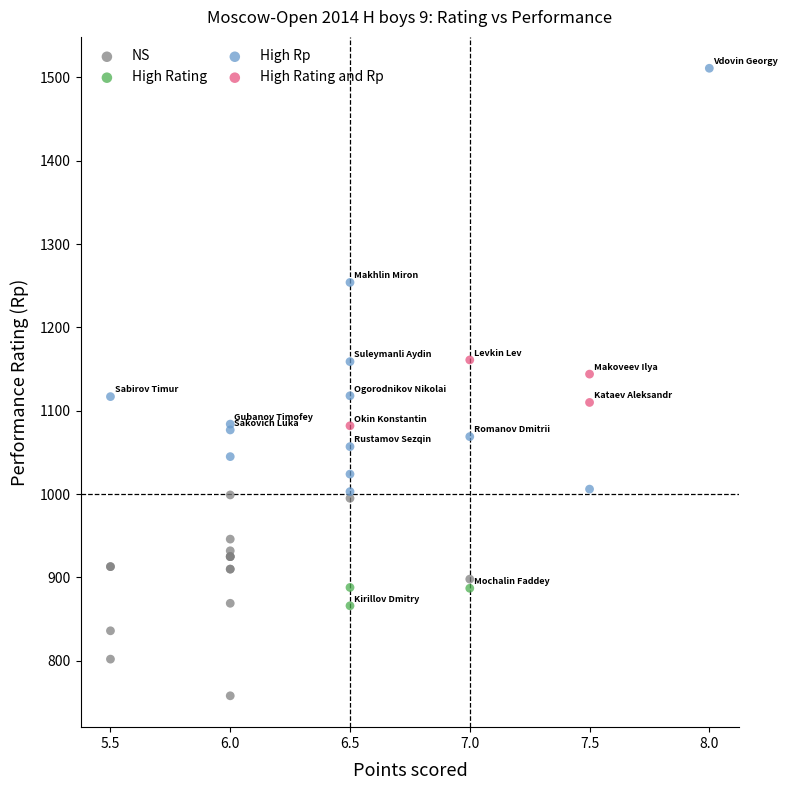

Which series contains the lowest Y value?

NS